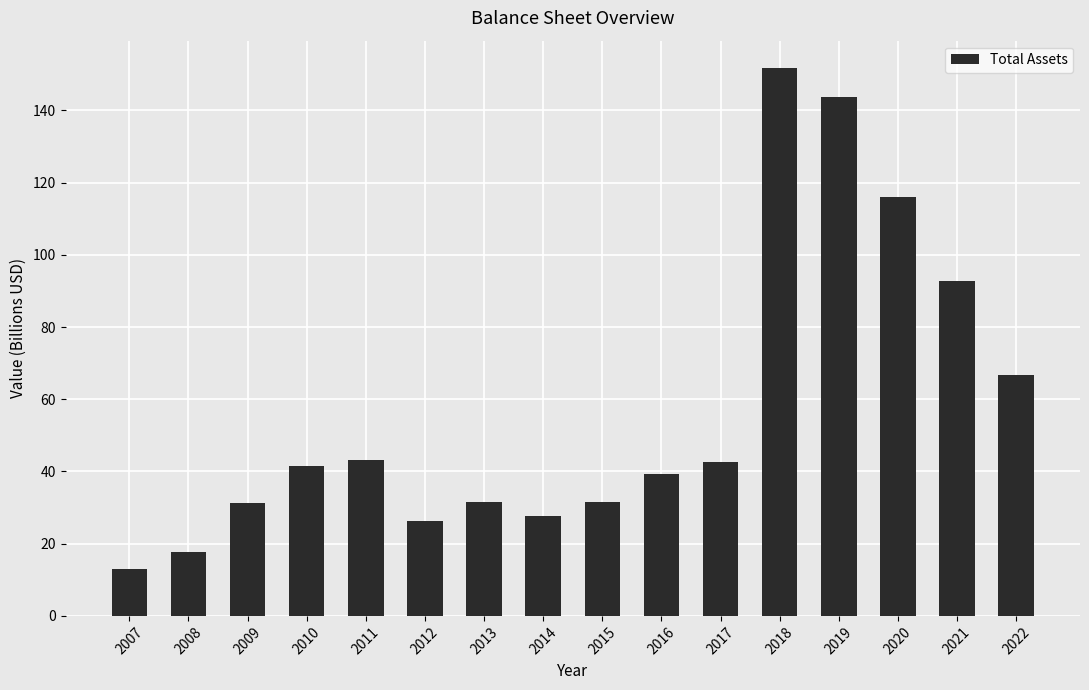

What is the value of the 1st bar from the left?

13.1